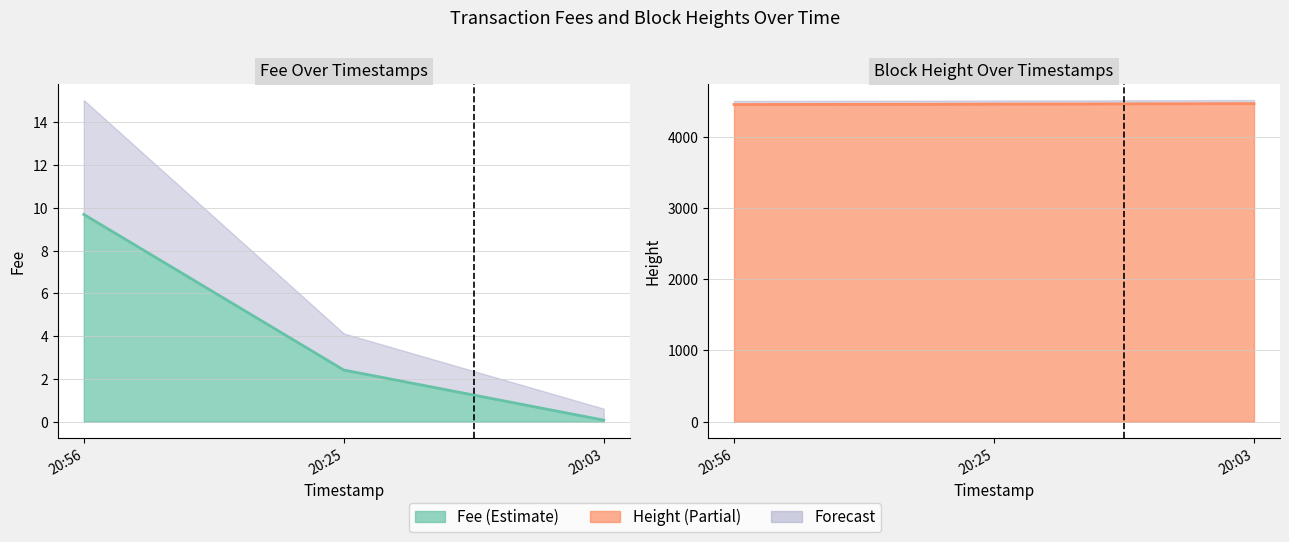

Rank the categories by Height value from lowest to highest.

20:56, 20:25, 20:03